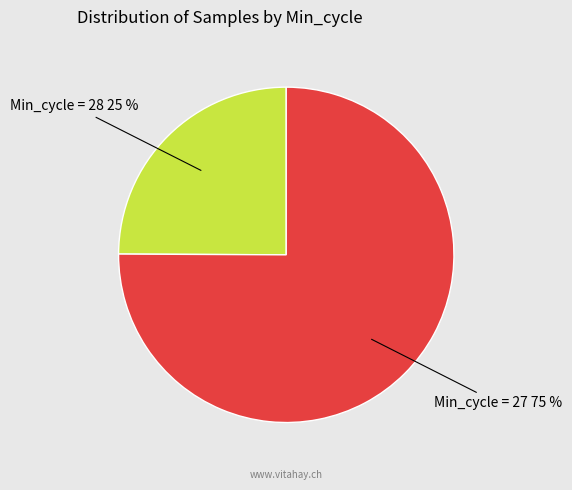

To the nearest percent, what is the average slice percentage?

50%